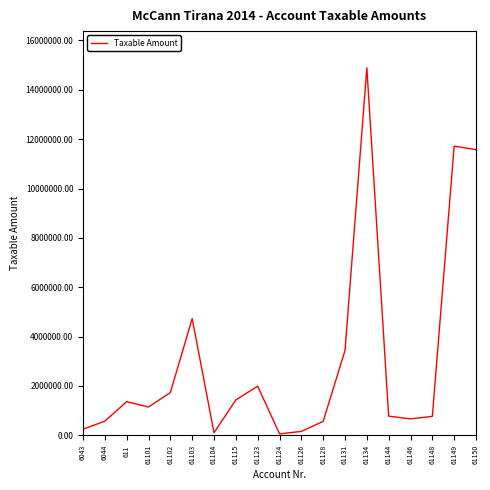

How many values exceed 1149043?

10